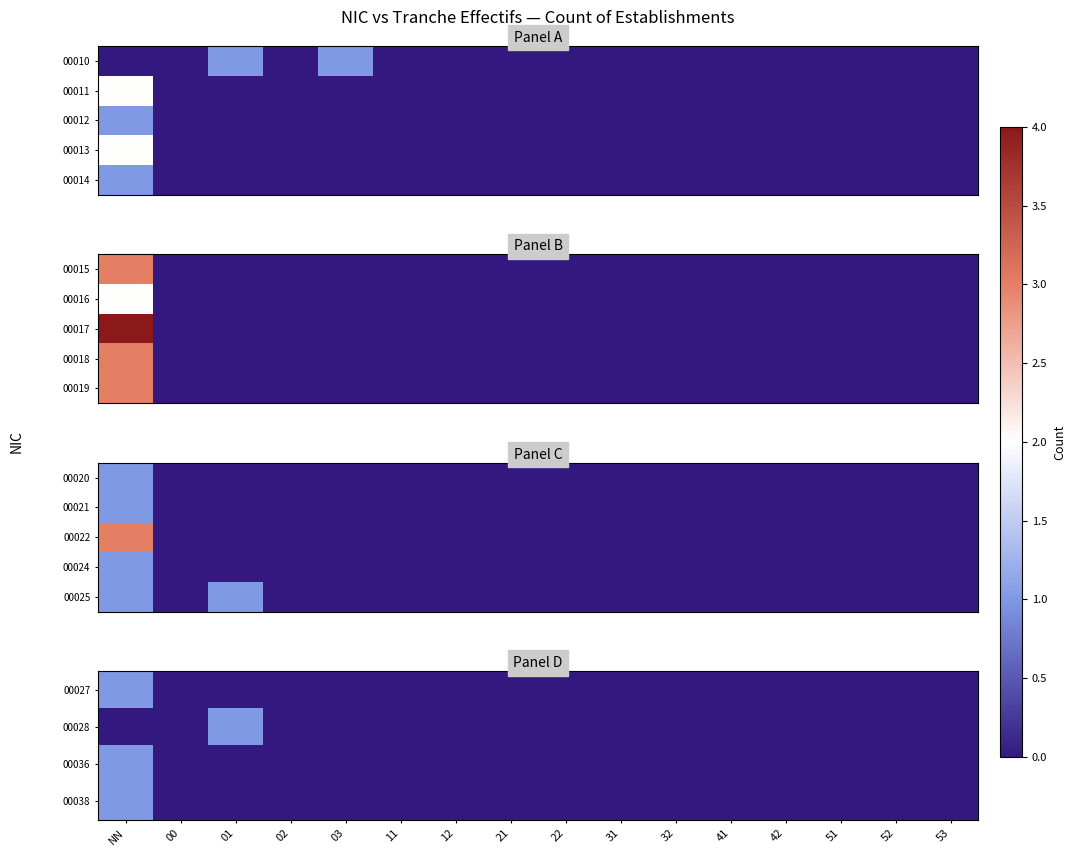

Is it true that 00028 equals -1 at 52?

False